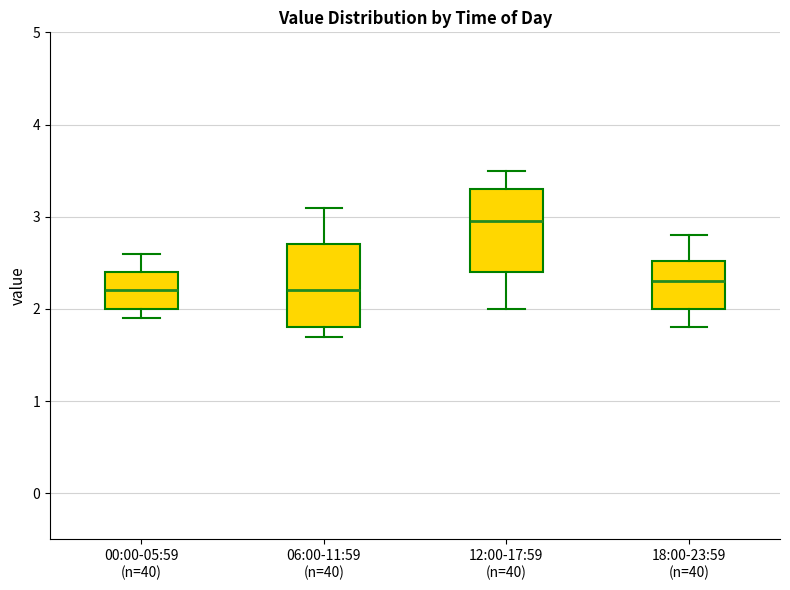

Reading left to right, read every box against the y-axis: the position of its median line, the range the box covers, and the ends of its whiskers. The values are not printed on the chart, so give them approximately, as read against the axis.

00:00-05:59 (n=40): median 2.2, box 2.0 to 2.4, whiskers 1.9 to 2.6
06:00-11:59 (n=40): median 2.2, box 1.8 to 2.7, whiskers 1.7 to 3.1
12:00-17:59 (n=40): median 3.0, box 2.4 to 3.3, whiskers 2.0 to 3.5
18:00-23:59 (n=40): median 2.3, box 2.0 to 2.5, whiskers 1.8 to 2.8